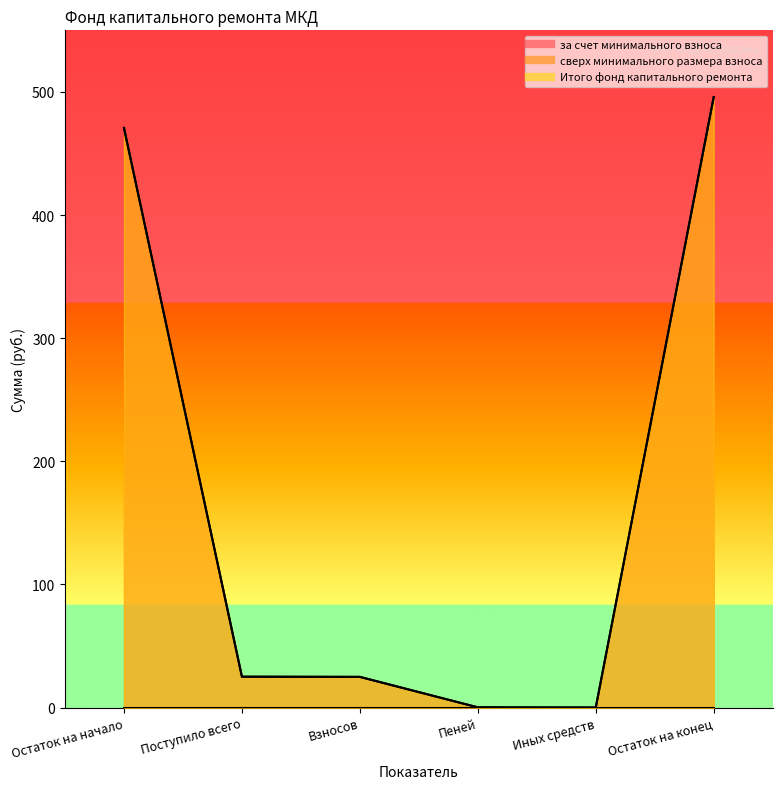

Which series has the largest range (max minus min)?

за счет минимального взноса